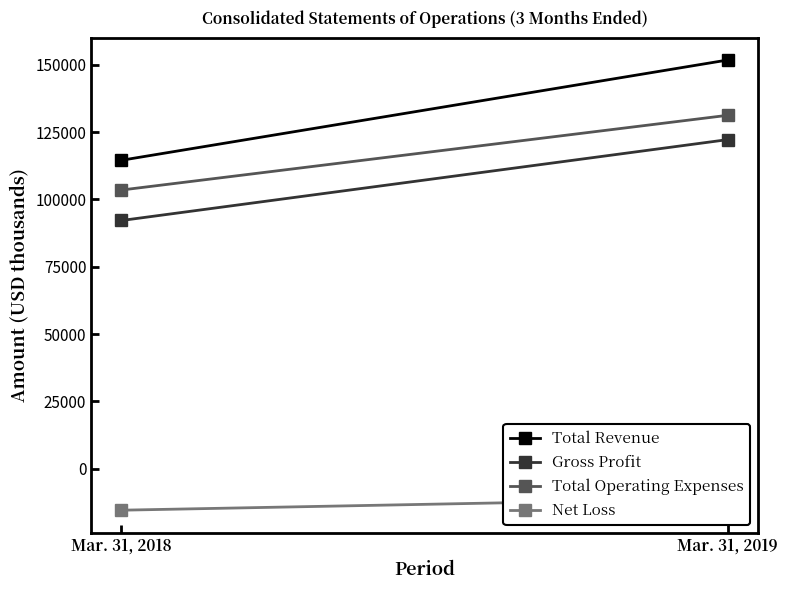

How many lines are shown in the chart?

4